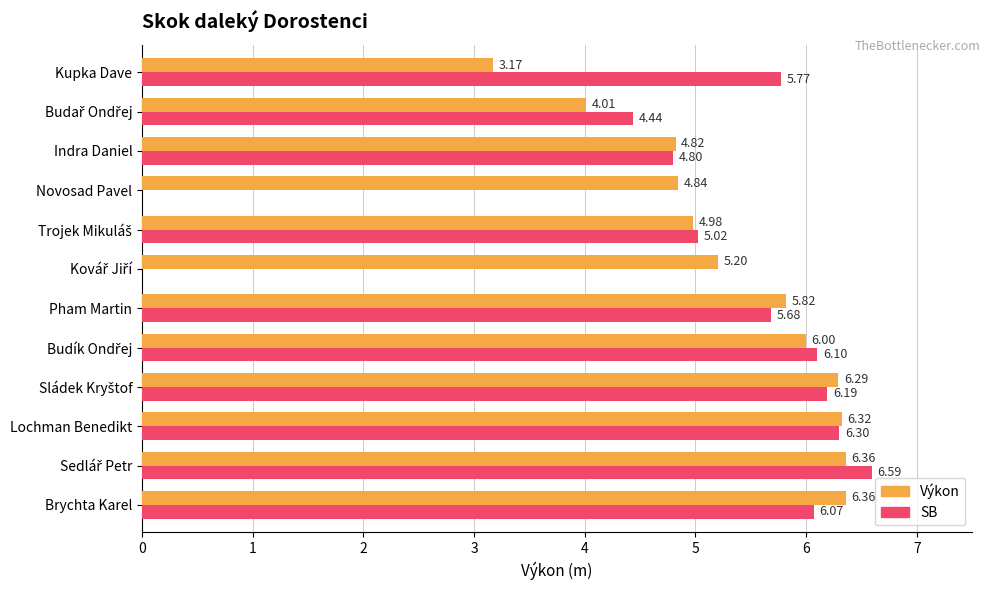

Between Pham Martin and Novosad Pavel, which series saw the biggest shift?

SB